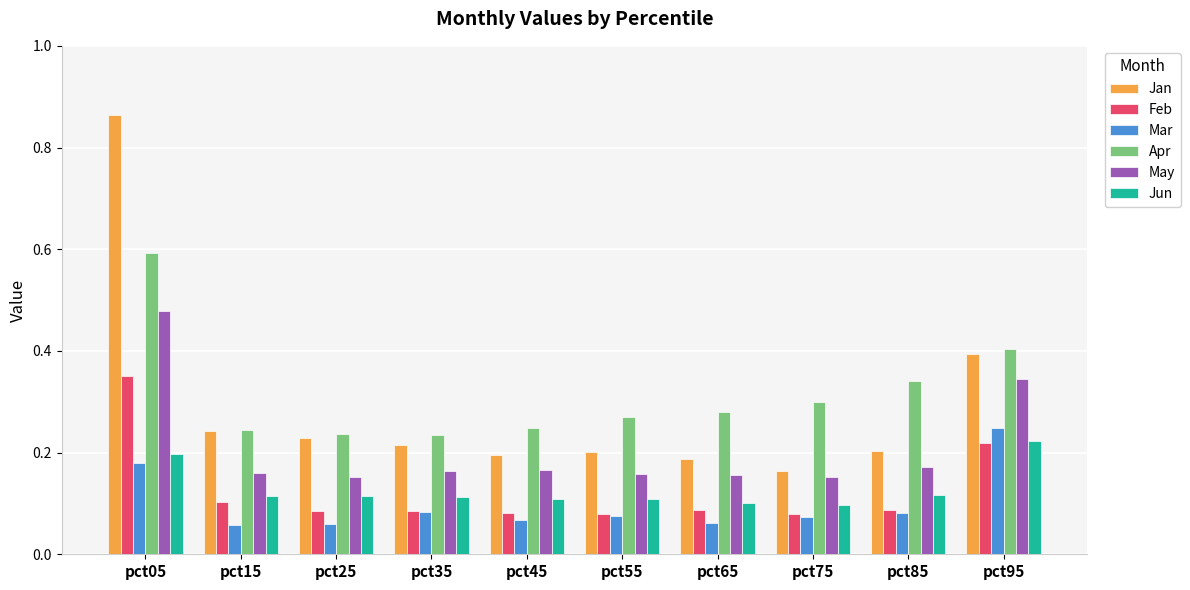

Which series has the widest spread of values?

Jan